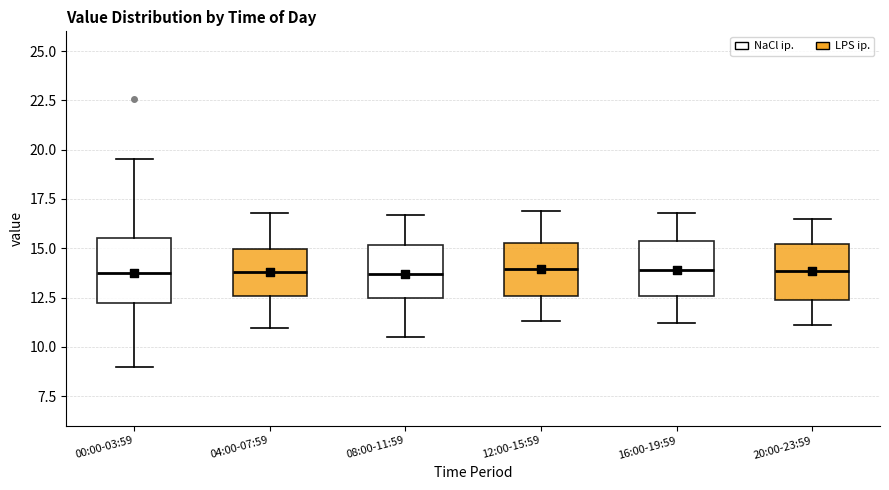

Reading left to right, transcribe this box plot: for each box, give where its median line is, the range the box spans, and where its two whiskers end, as read against the y-axis. The values are not printed on the chart, so give them approximately, as read against the axis.

00:00-03:59: median 13.5, box 12.0 to 15.5, whiskers 9.0 to 19.5
04:00-07:59: median 14.0, box 12.5 to 15.0, whiskers 11.0 to 17.0
08:00-11:59: median 13.5, box 12.5 to 15.0, whiskers 10.5 to 16.5
12:00-15:59: median 14.0, box 12.5 to 15.5, whiskers 11.5 to 17.0
16:00-19:59: median 14.0, box 12.5 to 15.5, whiskers 11.0 to 17.0
20:00-23:59: median 14.0, box 12.5 to 15.0, whiskers 11.0 to 16.5